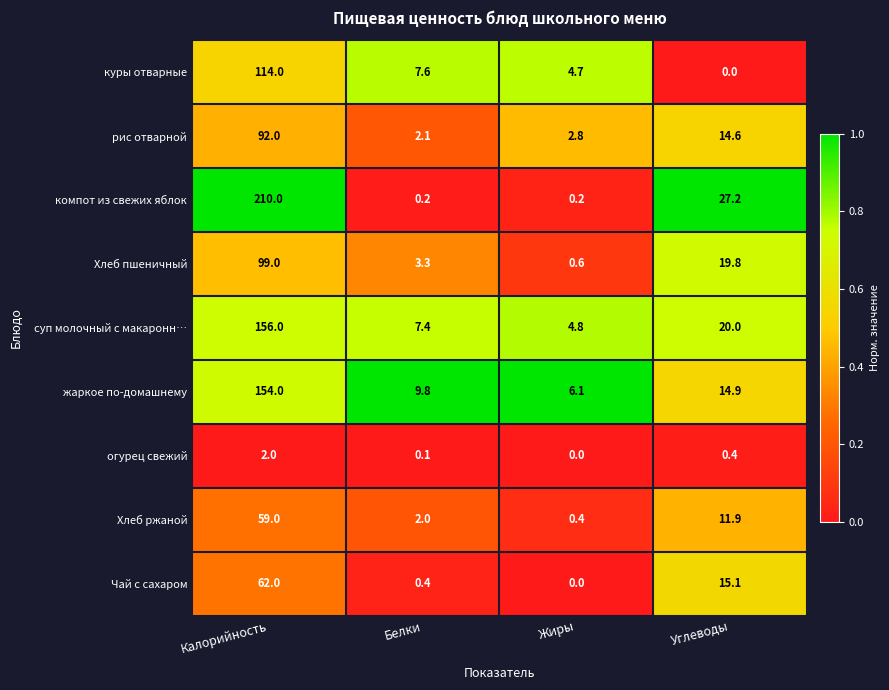

Which series has the largest total across all categories?

компот из свежих яблок